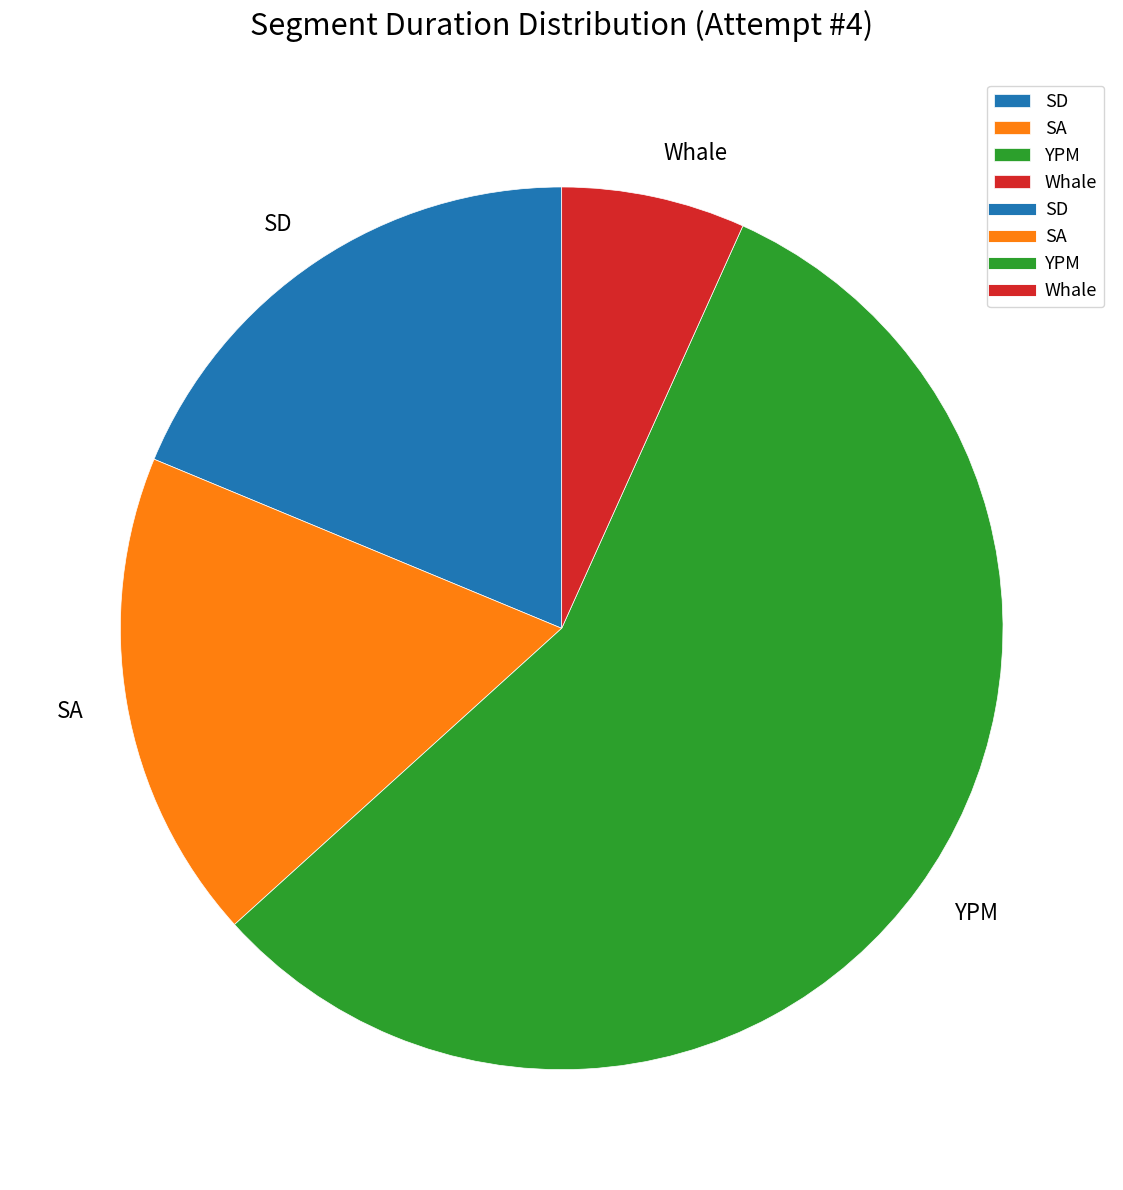

Rank the categories by value from lowest to highest.

Whale, SA, SD, YPM